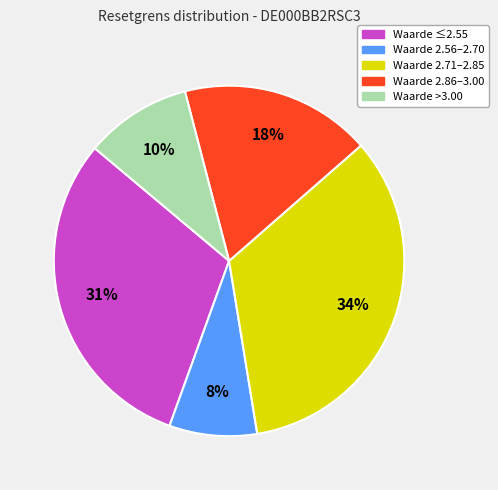

What is the ratio of the value at Waarde ≤2.55 to the value at Waarde 2.86–3.00?

1.7